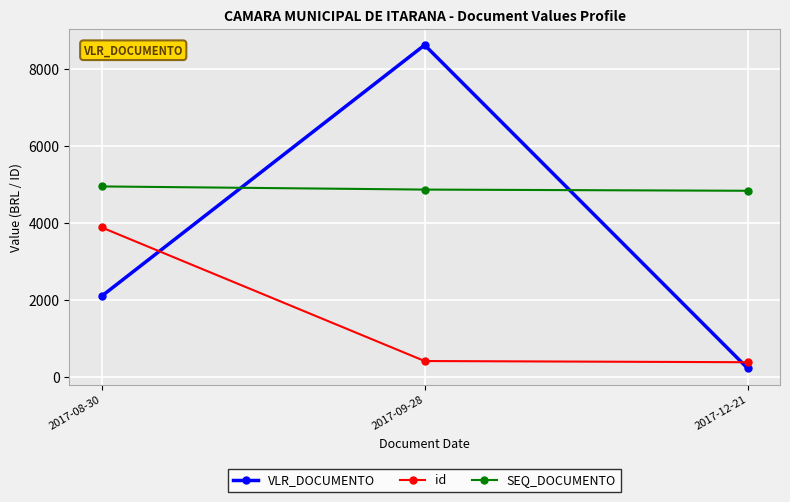

What is the label of the 2nd point from the right?

2017-09-28